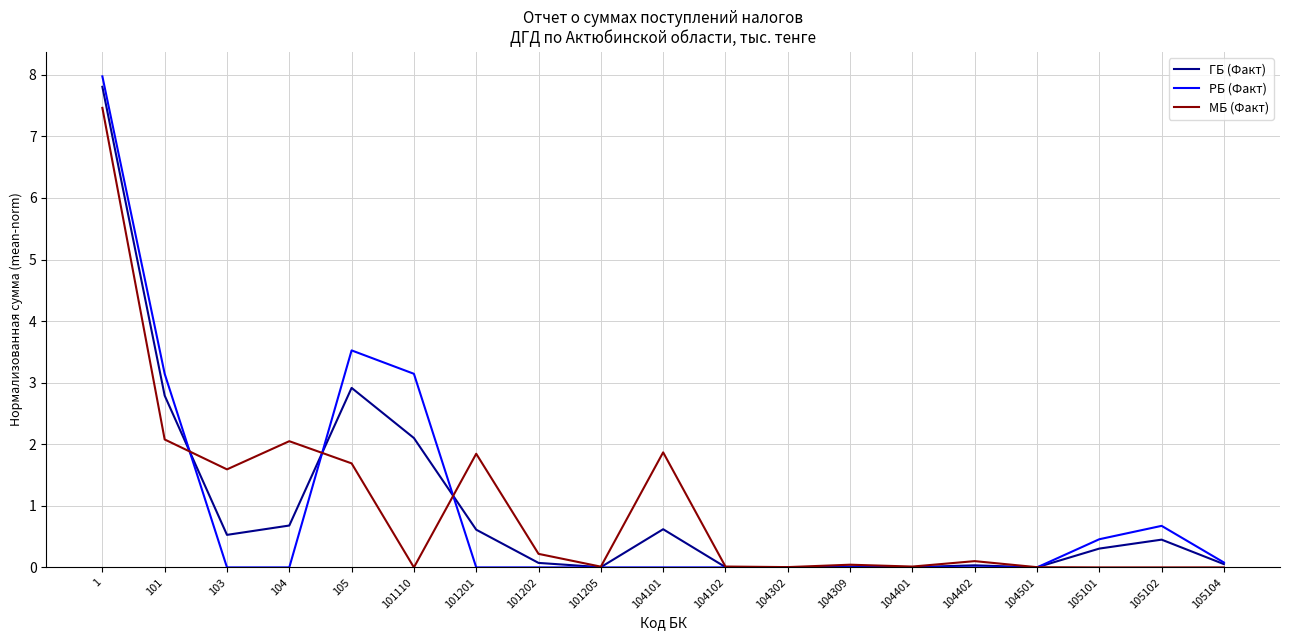

Which series has the widest spread of values?

РБ (Факт)